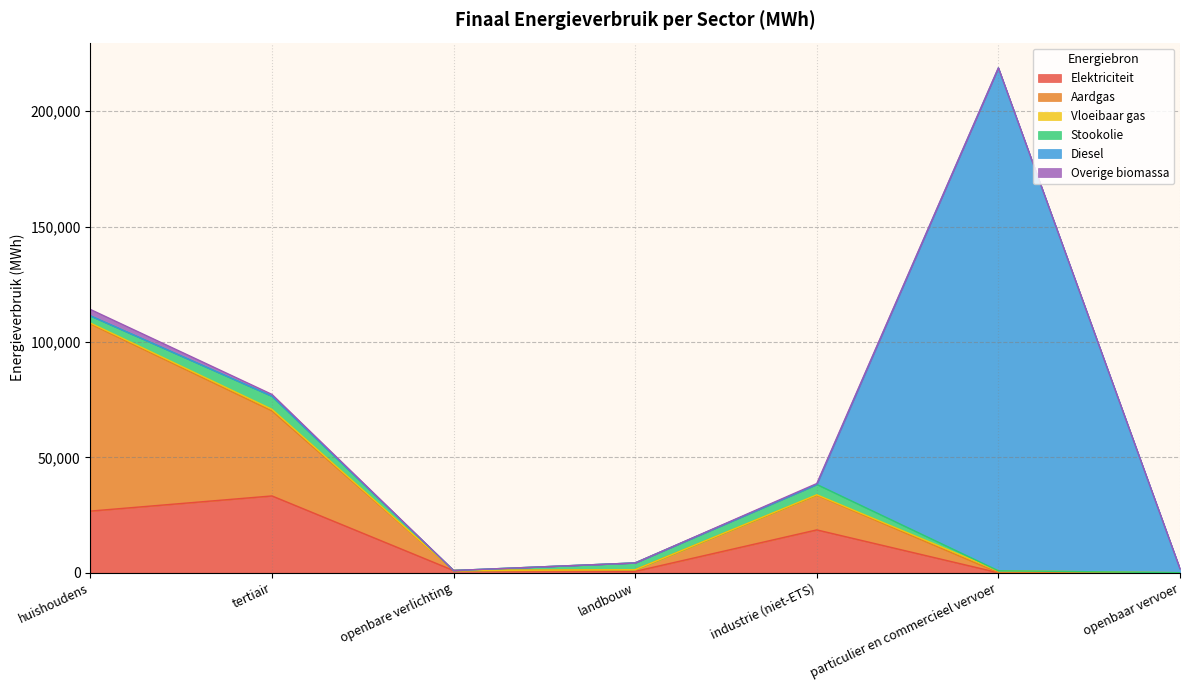

Where is the first local maximum for Stookolie?

tertiair